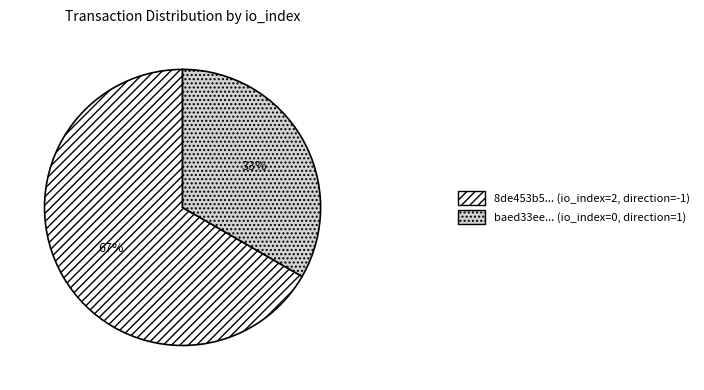

Approximately how many times larger is the value at baed33ee... (io_index=0, direction=1) compared to 8de453b5... (io_index=2, direction=-1)?

0.5